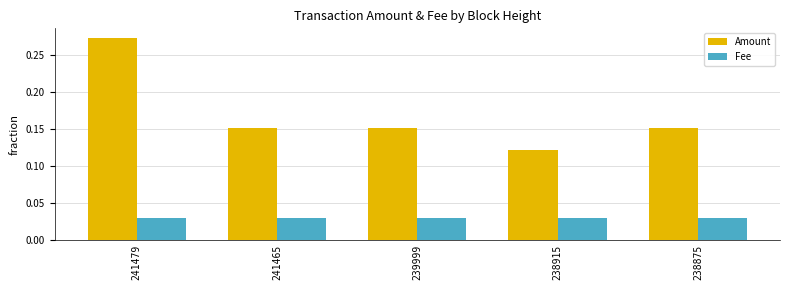

Count the Amount values in the range 0 to 1.

5